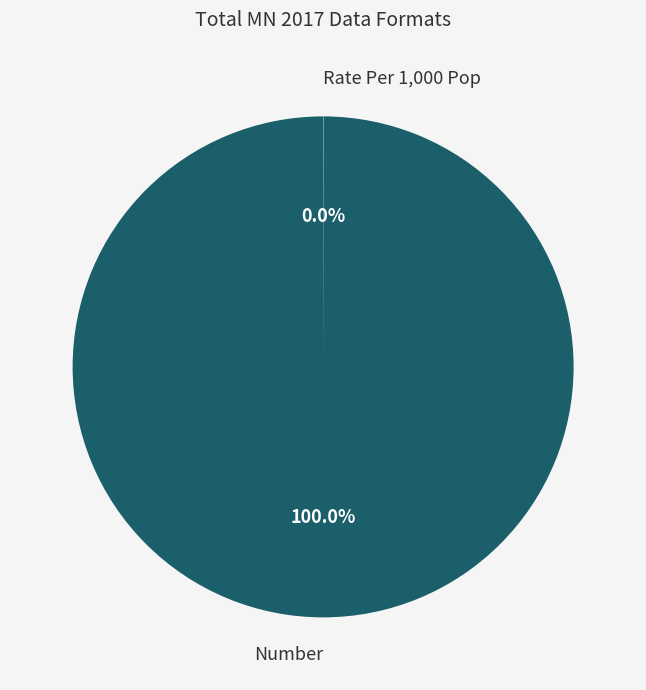

Which slice is the largest?

Number